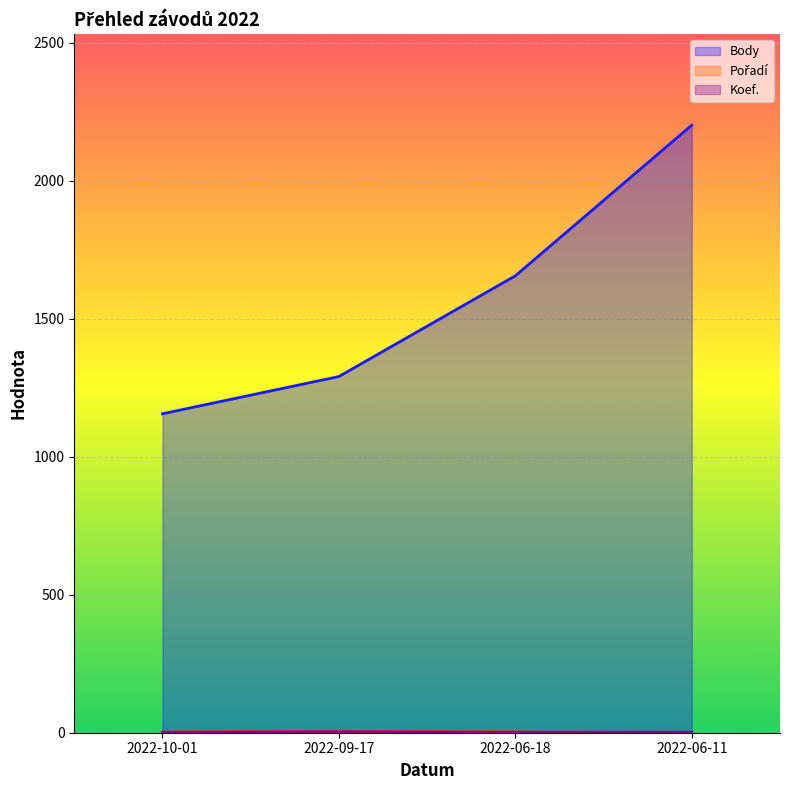

At which category is the sum across all series the highest?

2022-06-11